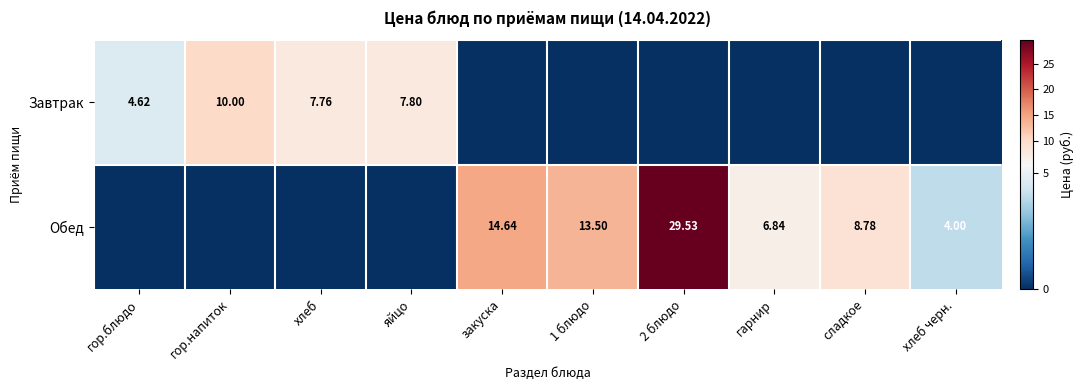

Is the value of Завтрак at гор.напиток greater than the value of Обед at хлеб черн.?

Yes